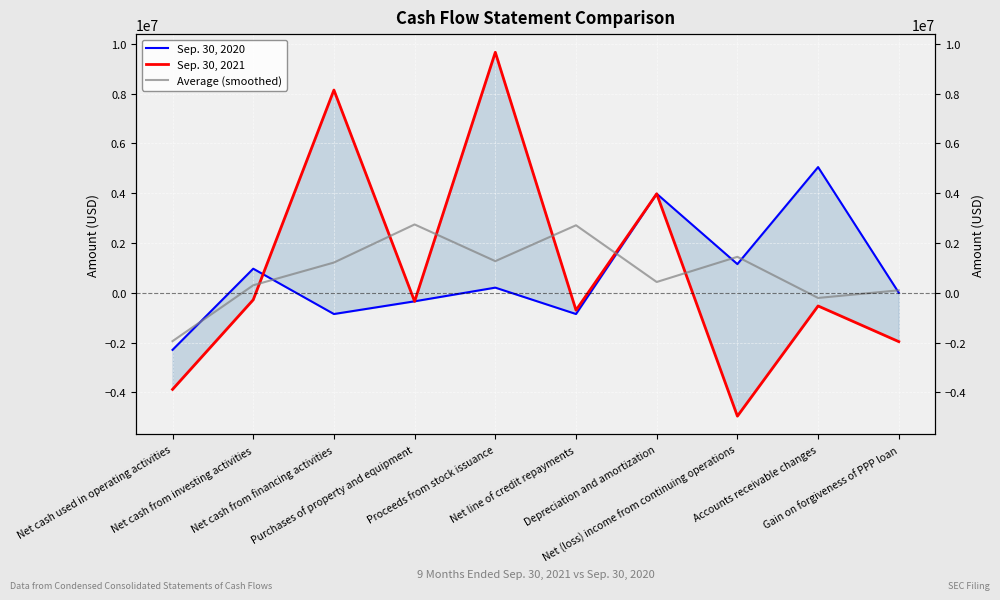

Between Net cash used in operating activities and Net cash from investing activities, which is larger?

Net cash from investing activities